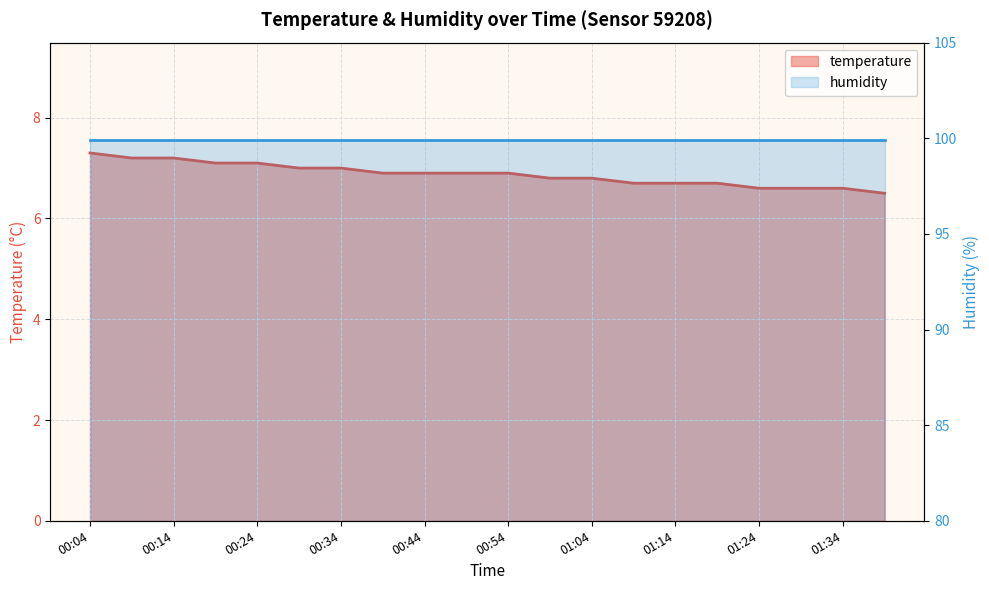

Between 00:24 and 01:04, which is larger?

00:24